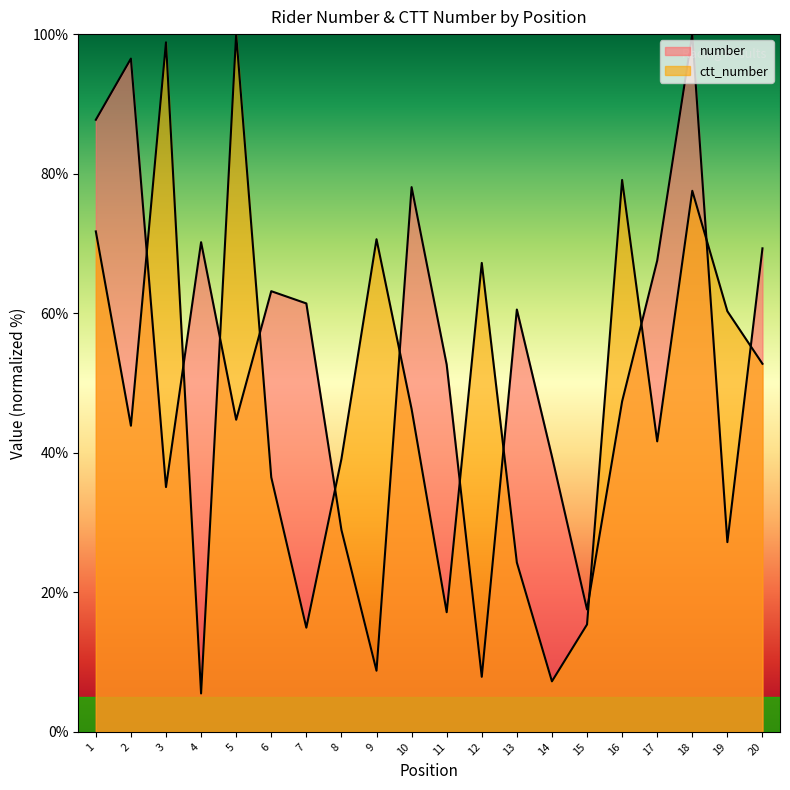

Where is the first local minimum for ctt_number?

2